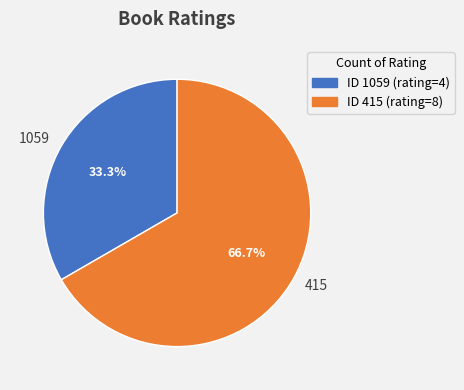

Is there a majority slice in this chart?

Yes